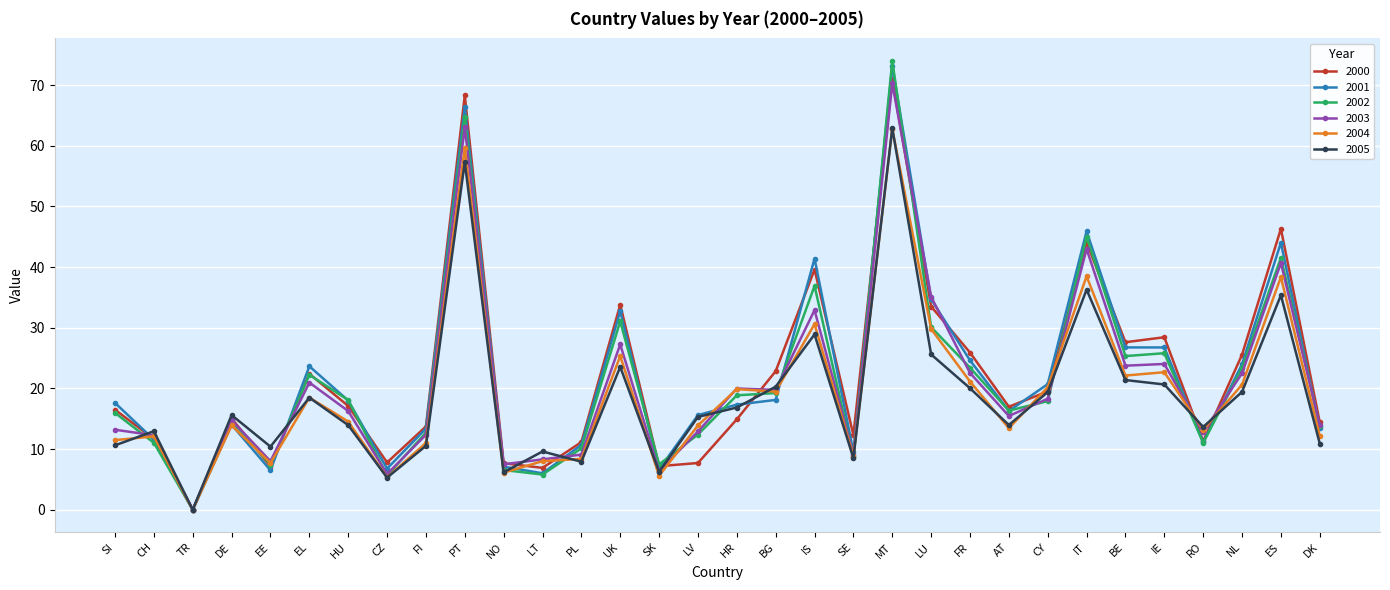

What is the total value across all series at NL?

135.5